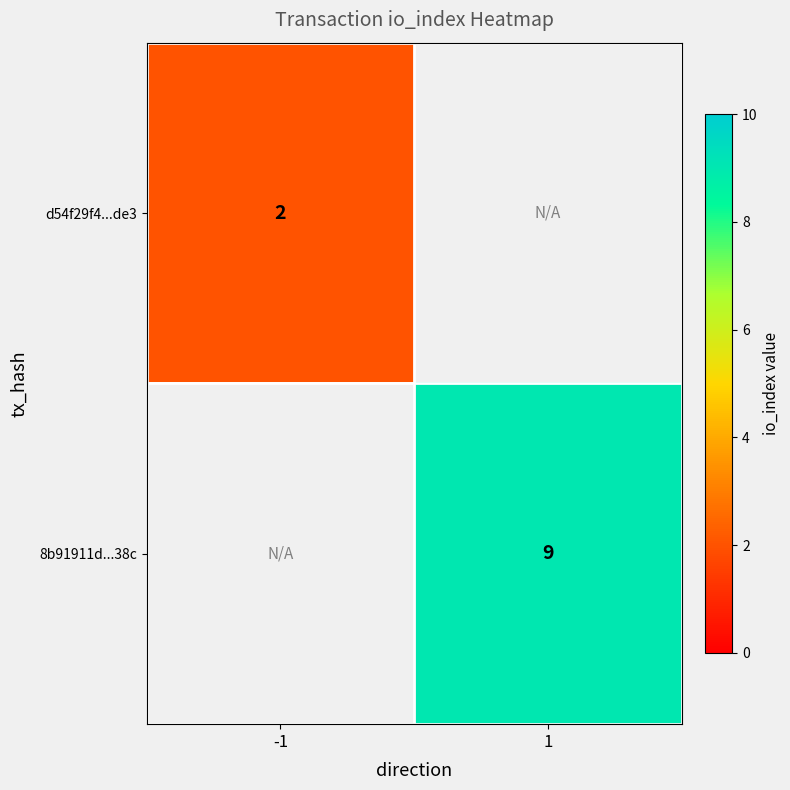

Is it true that 8b91911d...38c equals 9 at 1?

True